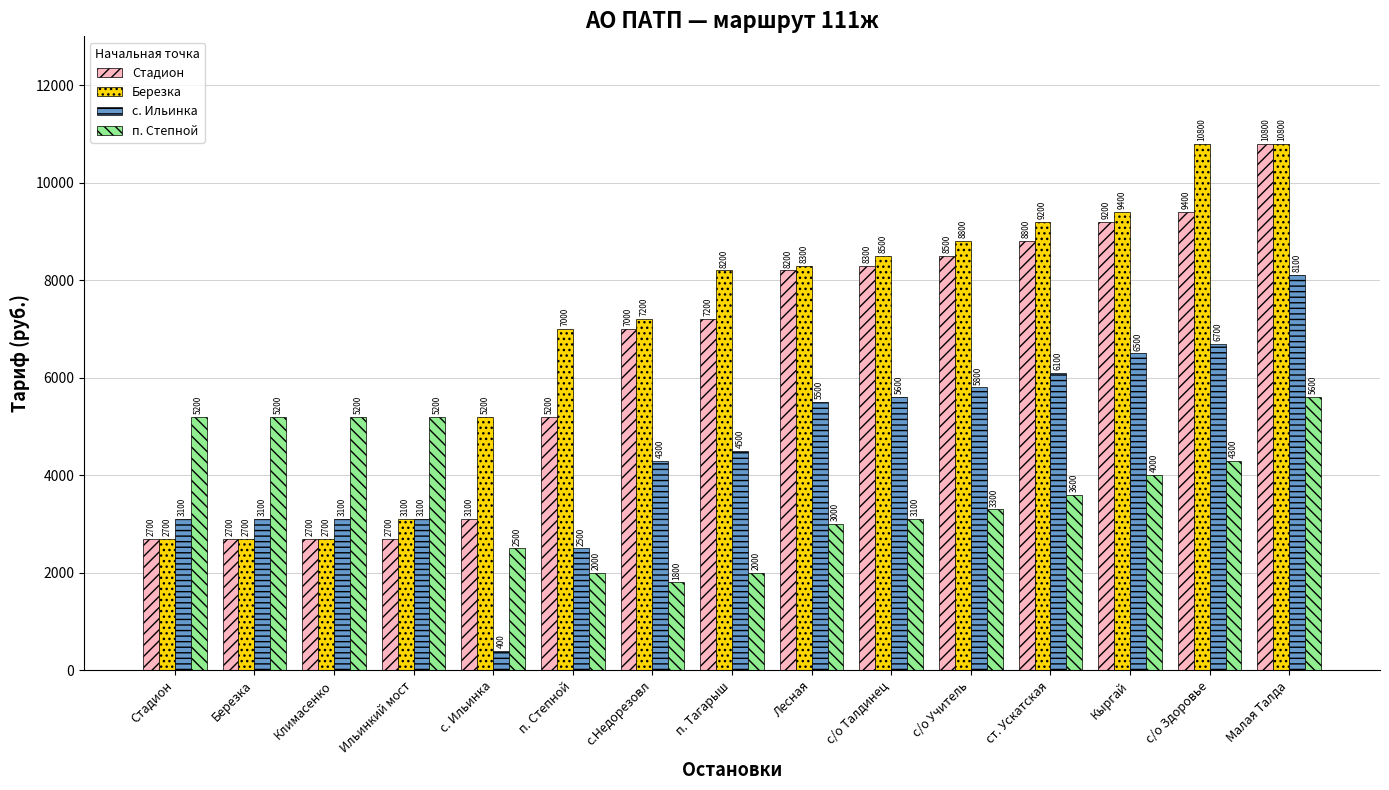

True or false: Березка has a value of 5491 at Лесная.

False